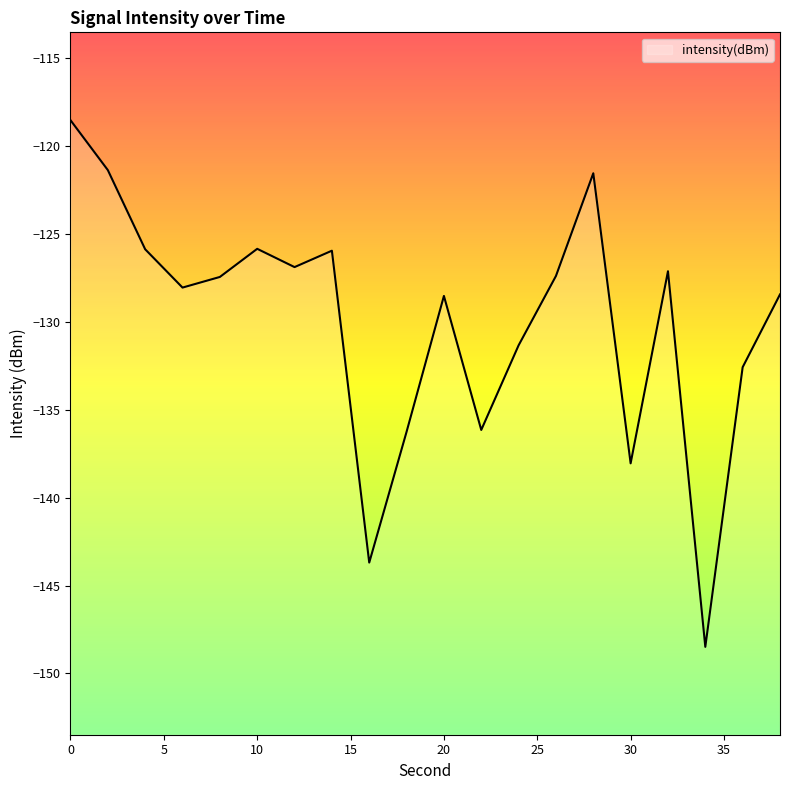

What is the difference between the second highest and minimum values?

27.1